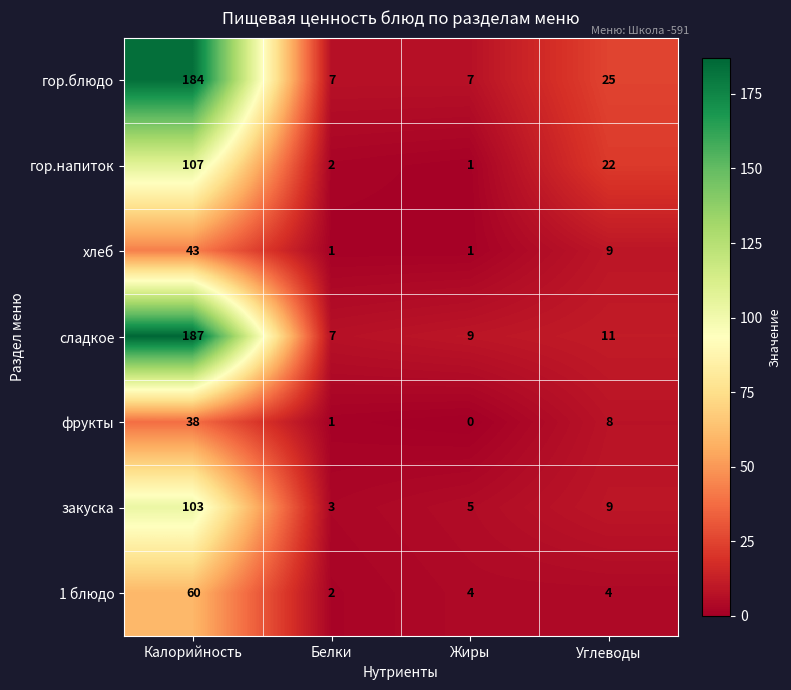

Which label corresponds to the smallest value in the chart?

Жиры